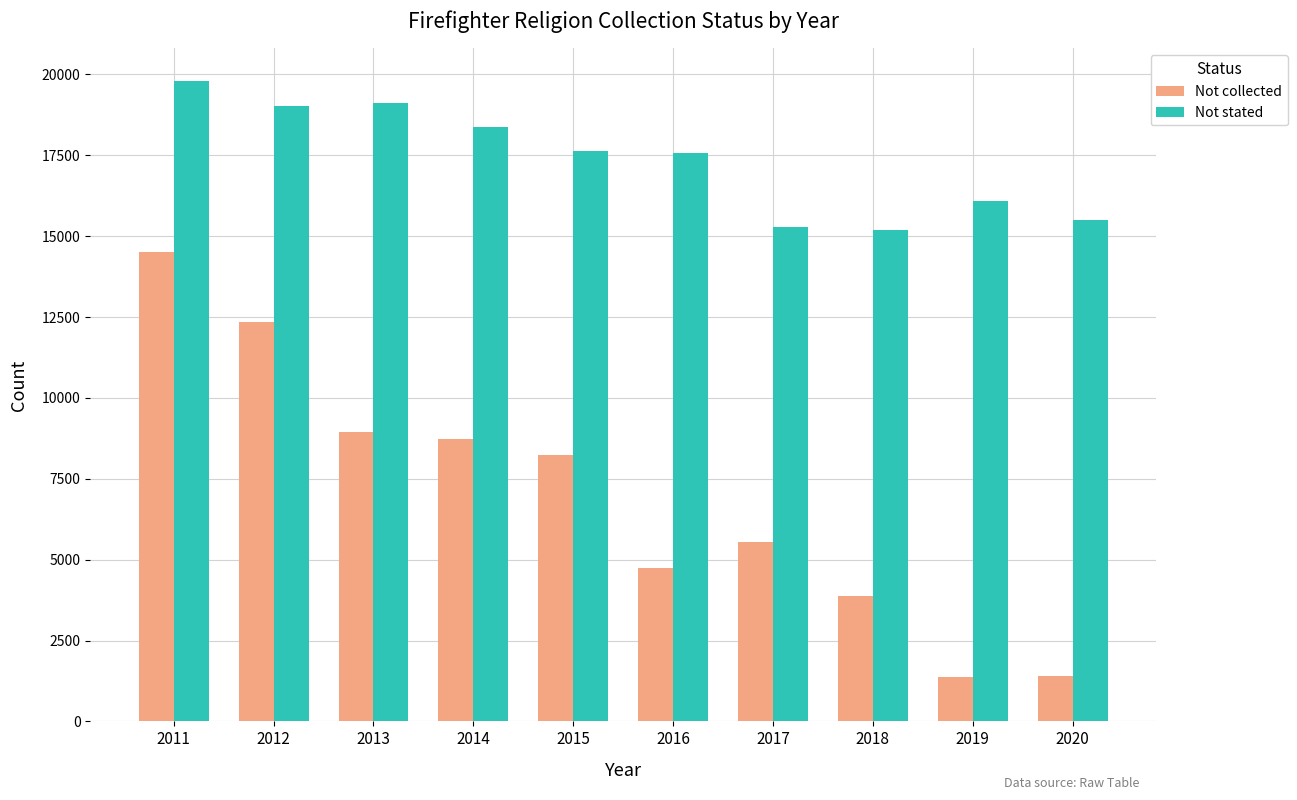

What is the greatest value displayed?

19811